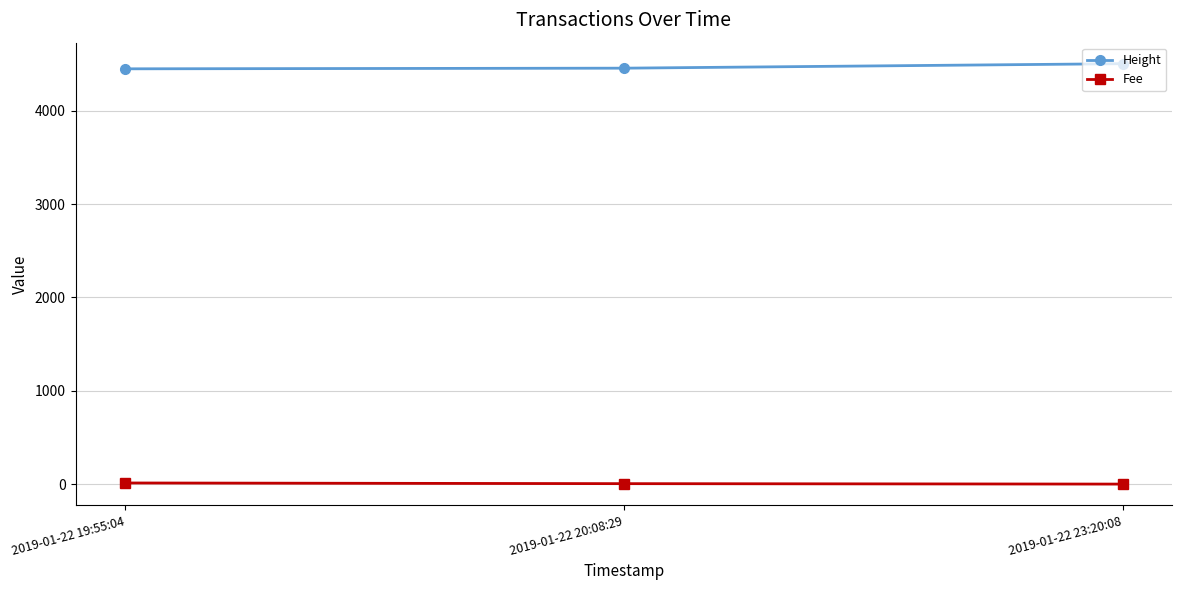

What is the label of the 2nd point from the right?

2019-01-22 20:08:29